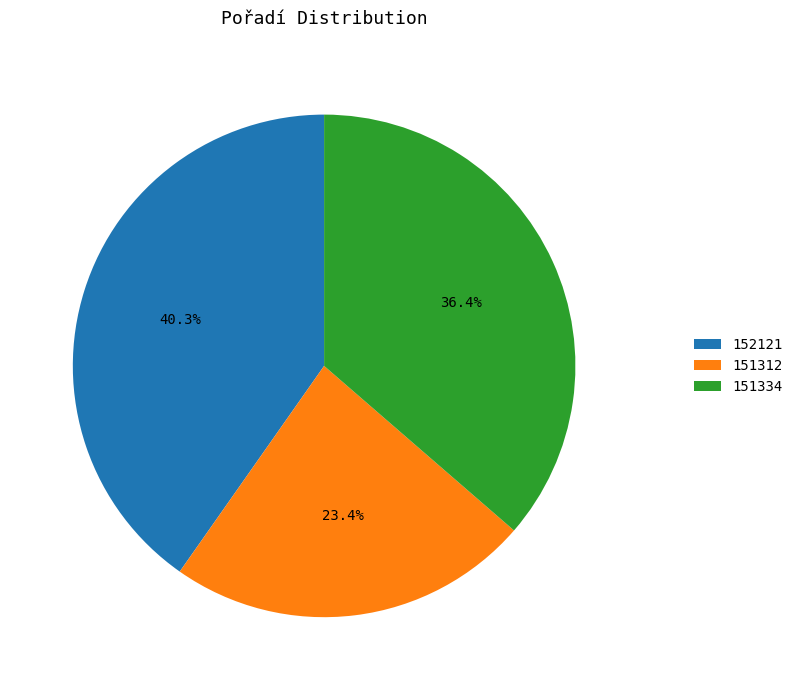

Count the number of slices in the pie.

3